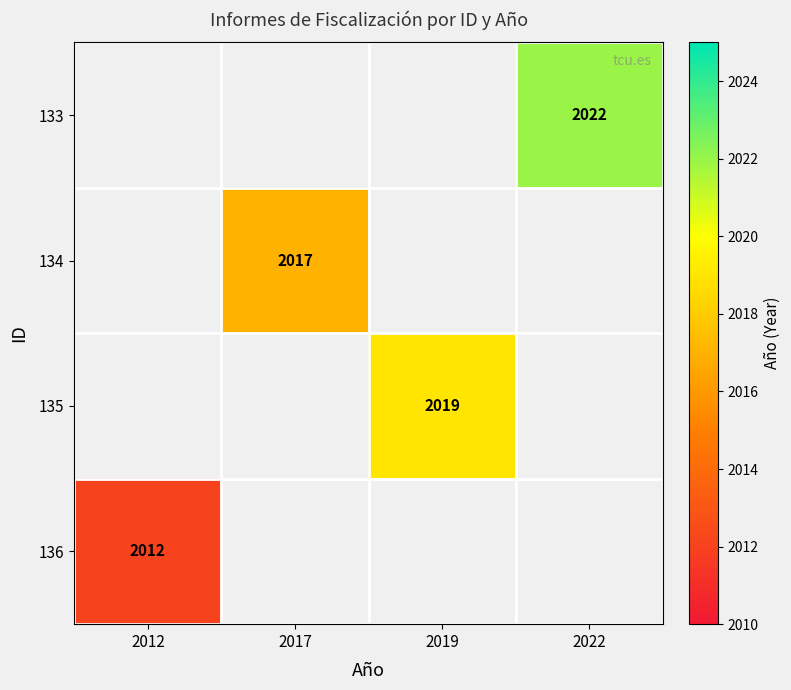

The value of 136 at 2012 is 3145. True or false?

False